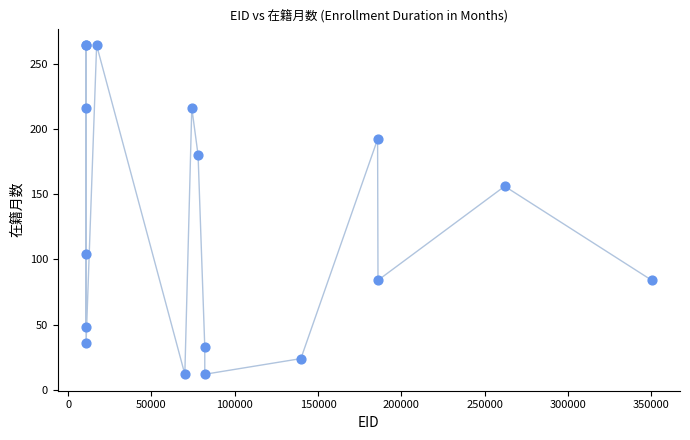

What Y value in the scatter plot is closest to 138?

156